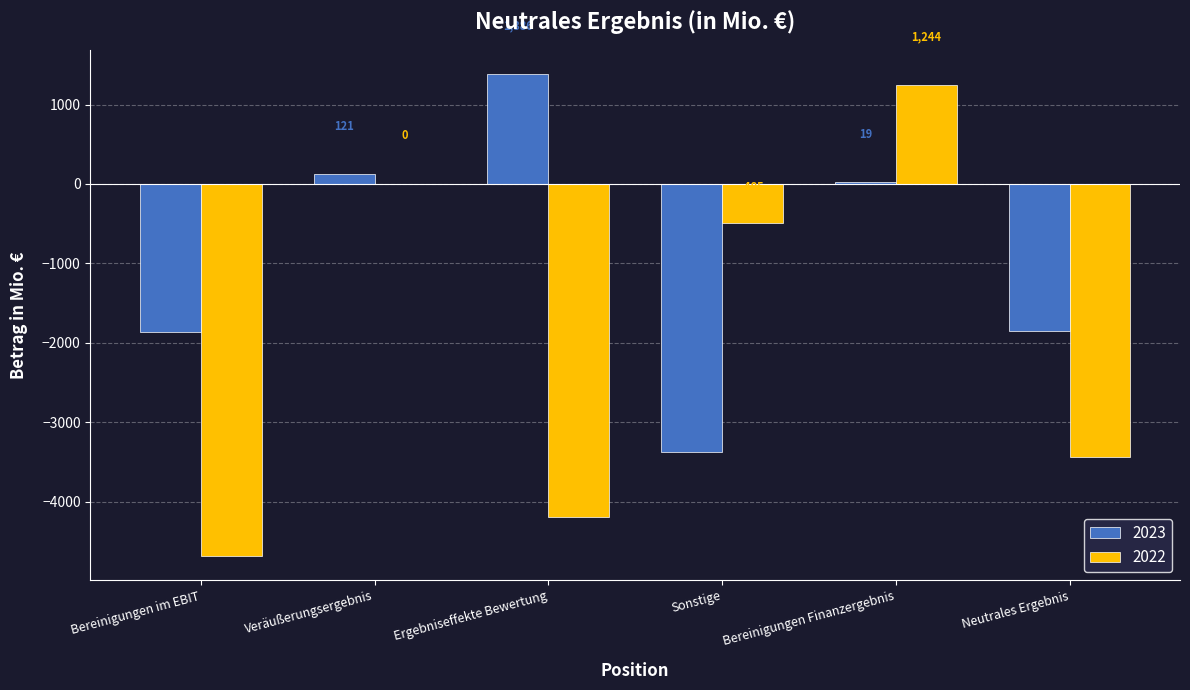

Where does the 2023 series first go above 19?

Veräußerungsergebnis